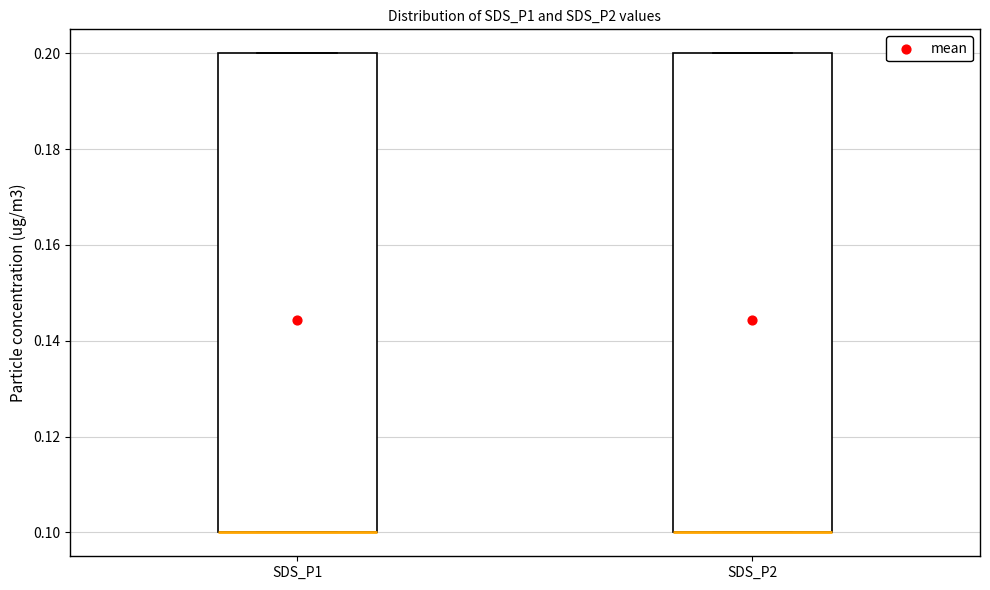

Reading left to right, read every box against the y-axis: the position of its median line, the range the box covers, and the ends of its whiskers. The values are not printed on the chart, so give them approximately, as read against the axis.

SDS_P1: median 0.1 (drawn on the box's lower edge), box 0.1 to 0.2, whiskers 0.1 to 0.2
SDS_P2: median 0.1 (drawn on the box's lower edge), box 0.1 to 0.2, whiskers 0.1 to 0.2